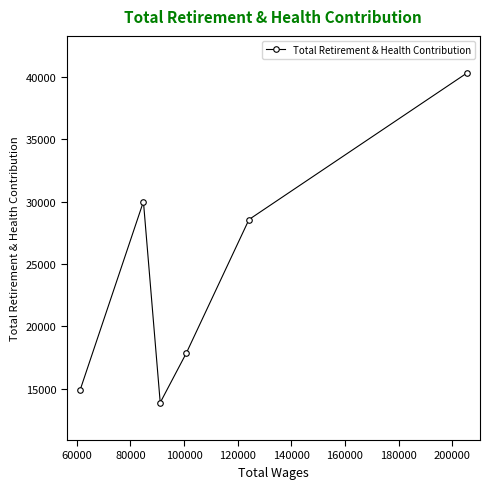

What is the maximum value shown in the chart?

40309